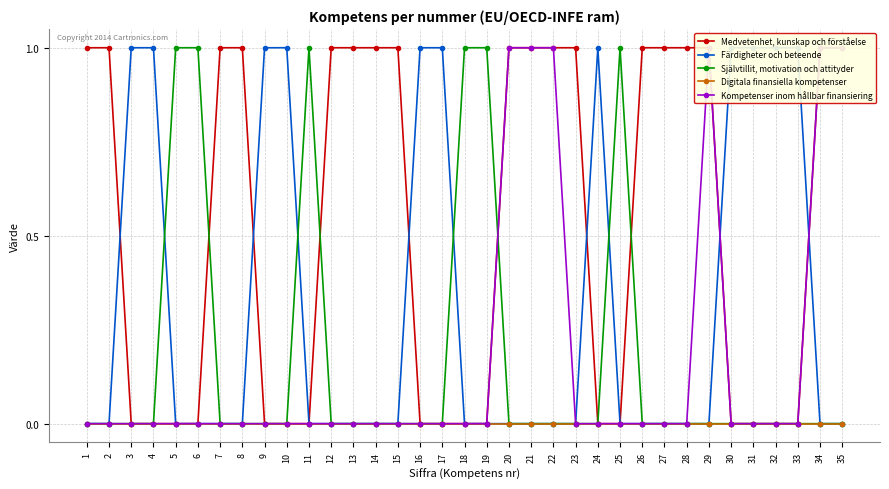

How many values in the Kompetenser inom hållbar finansiering series exceed 0?

6